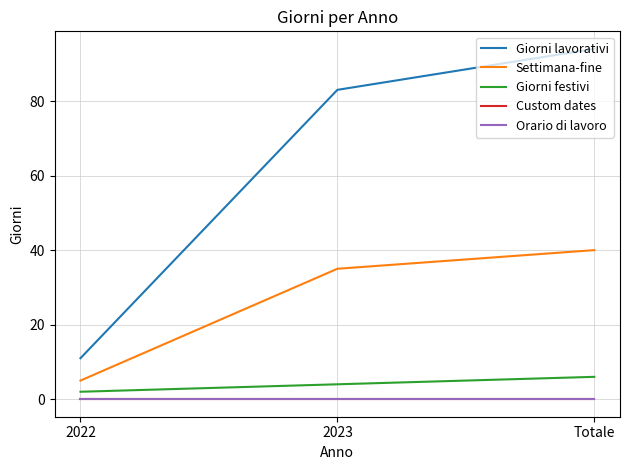

At which category is the sum across all series the highest?

Totale